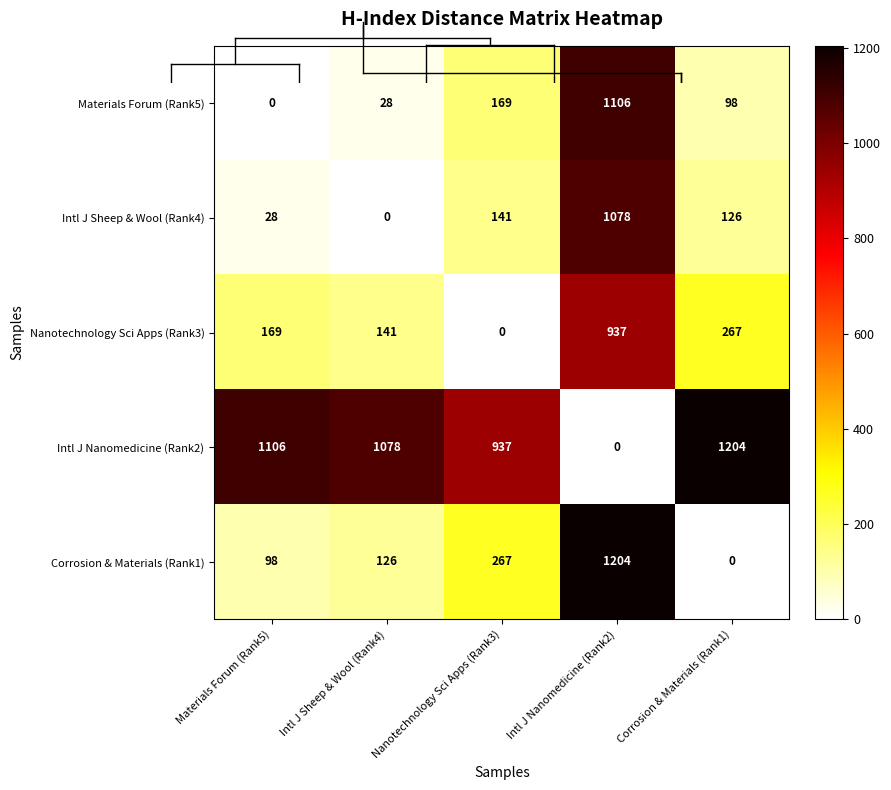

Is it true that Corrosion & Materials (Rank1) equals 0 at Corrosion & Materials (Rank1)?

True